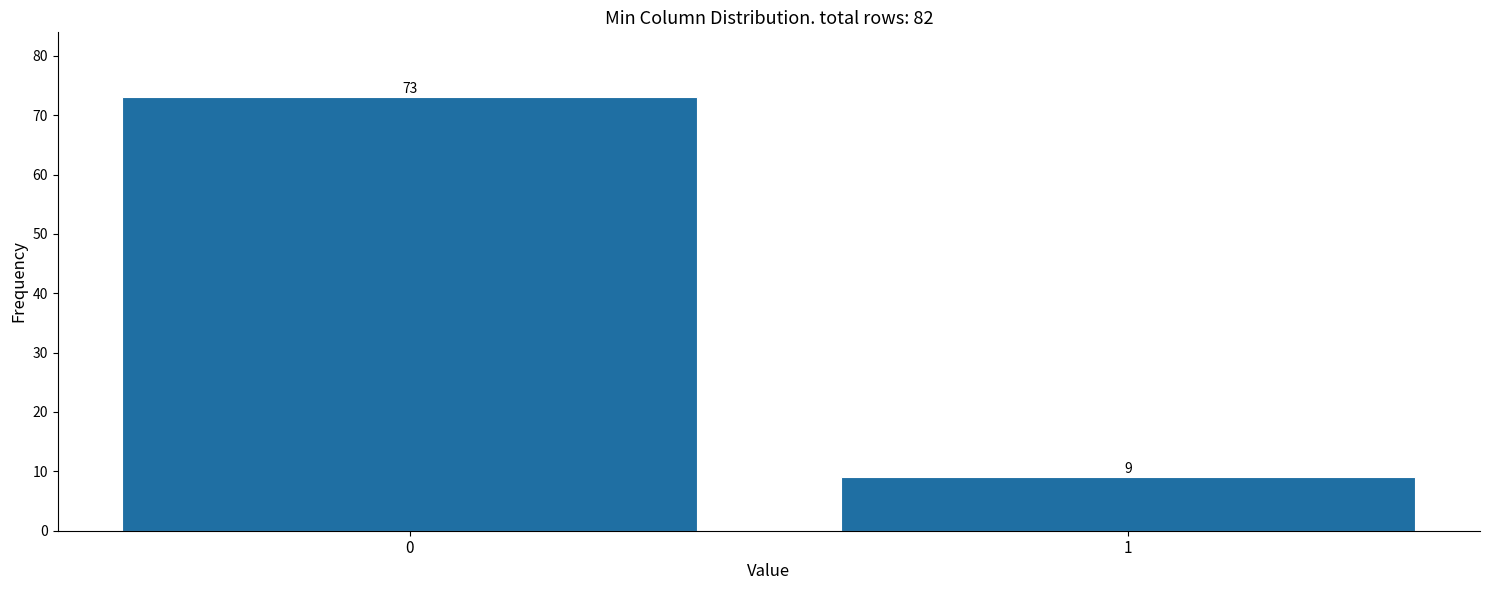

Reading left to right, what are all the values shown in this chart?

73	9